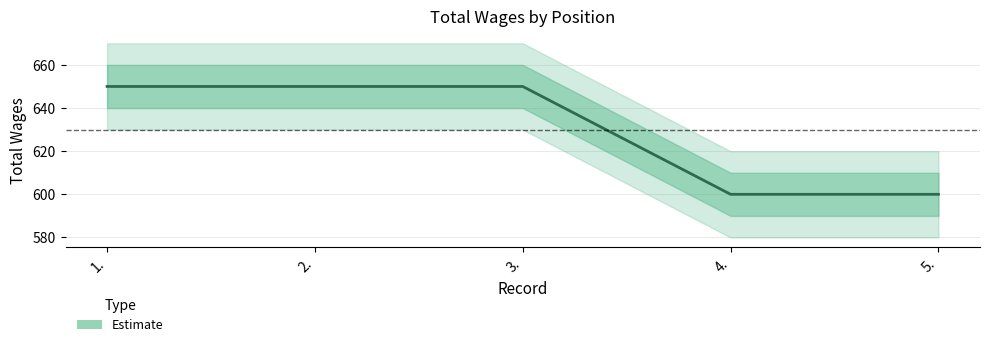

At which label is the value closest to 625?

1.